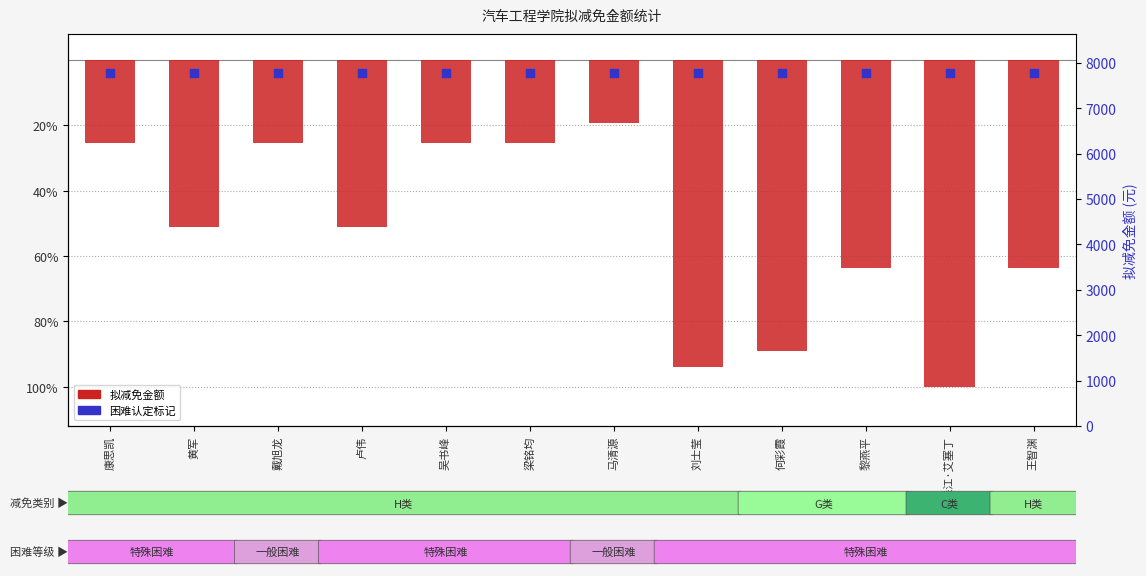

Is the value of 困难认定标记 at 刘士莹 greater than the value of 拟减免金额 at 康思凯?

Yes